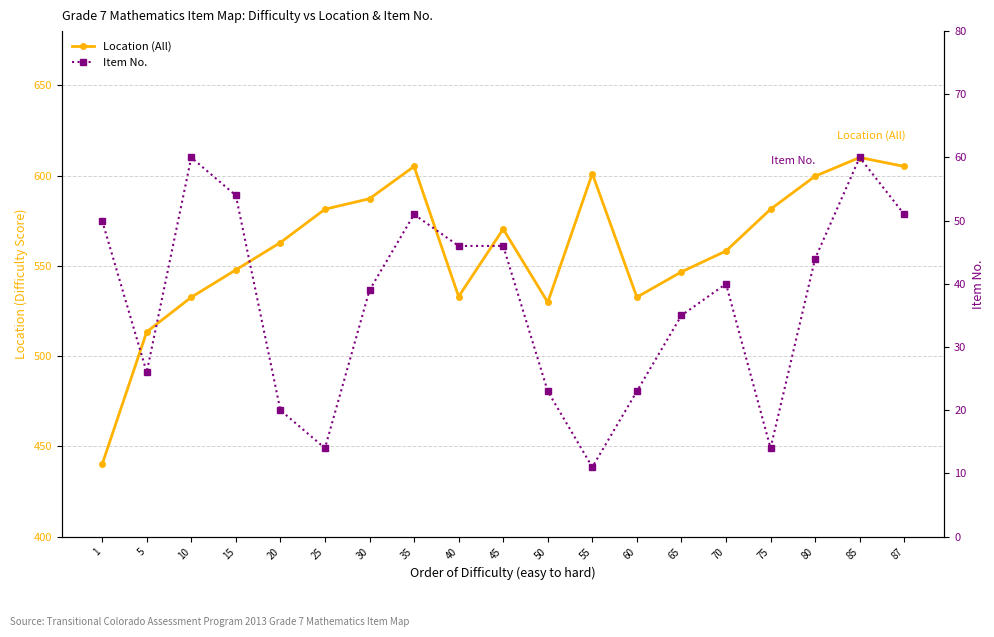

What is the sum of the Location (All) values at 75 and 25?

1162.7